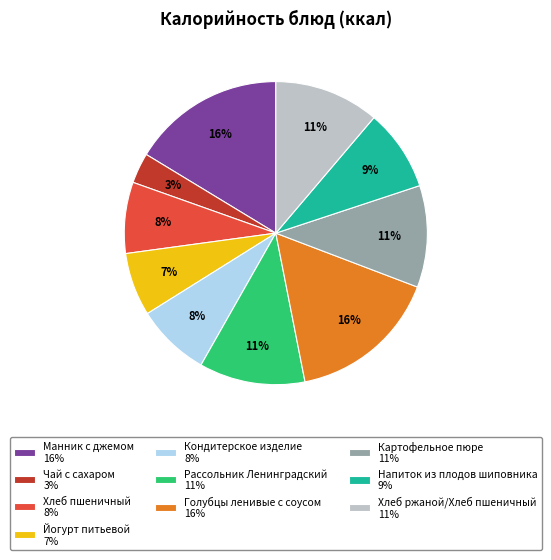

True or false: Голубцы ленивые с соусом accounts for 22% of the total.

False